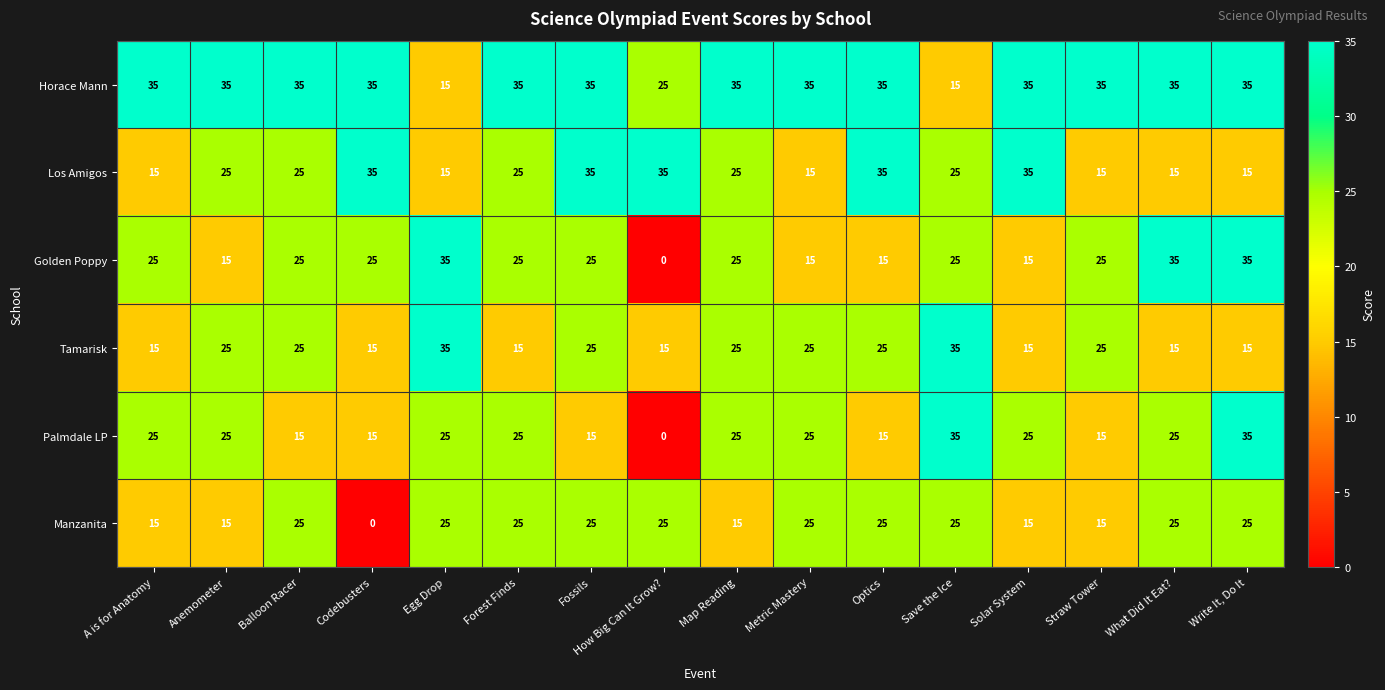

What is the approximate value of Manzanita at Fossils, to the nearest 5?

25